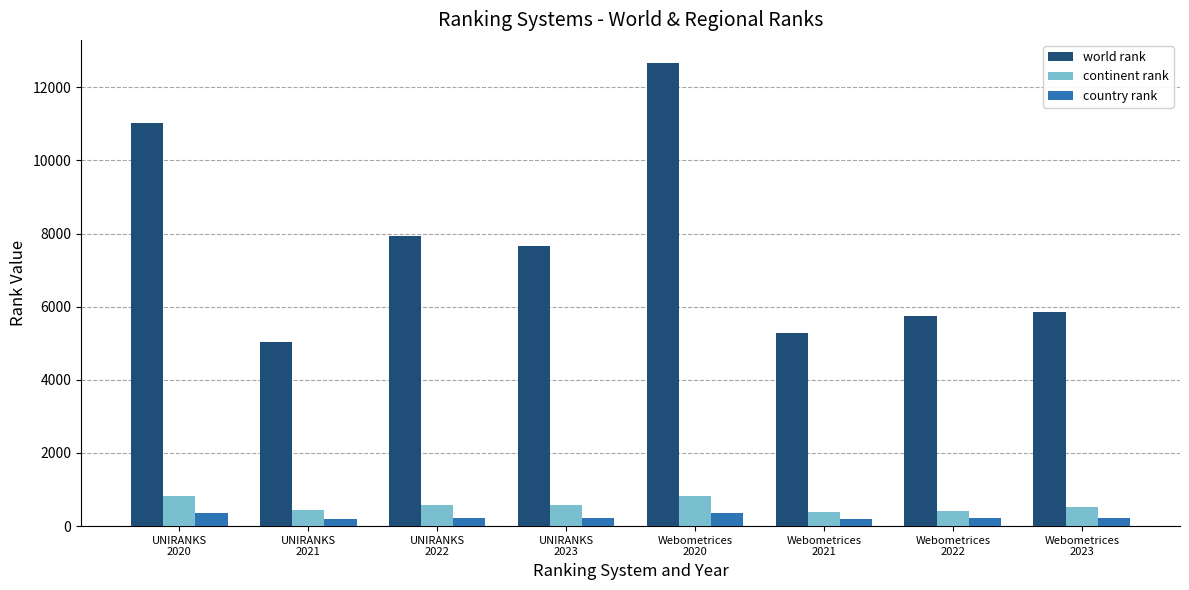

What is the difference between the second highest and minimum values in the world rank series?

5987